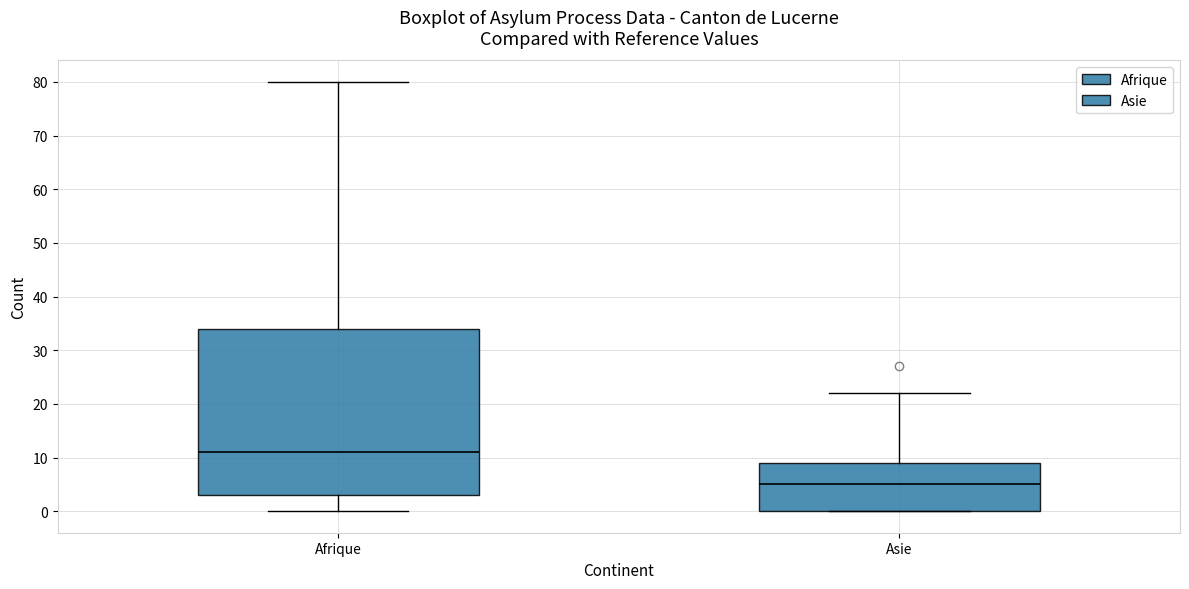

Which box has the highest median line?

Afrique